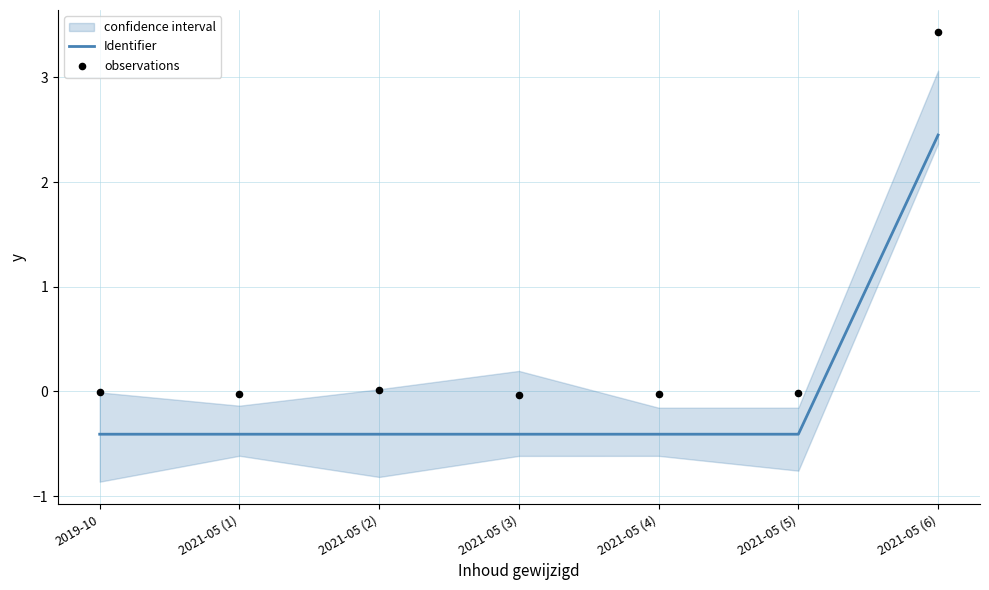

What are all the series names shown in the legend?

Identifier, observations